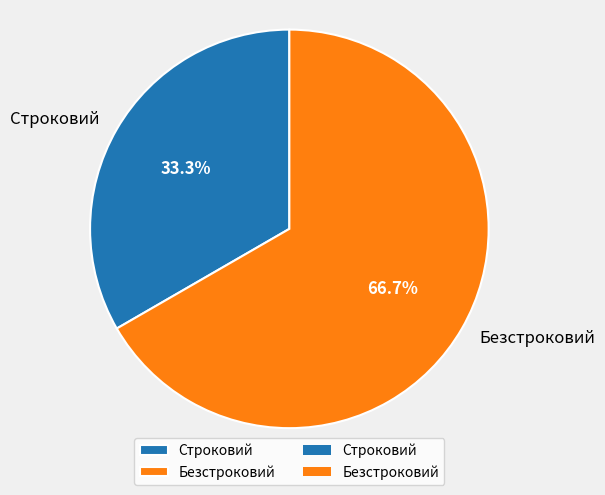

Which has a higher value, Безстроковий or Строковий?

Безстроковий